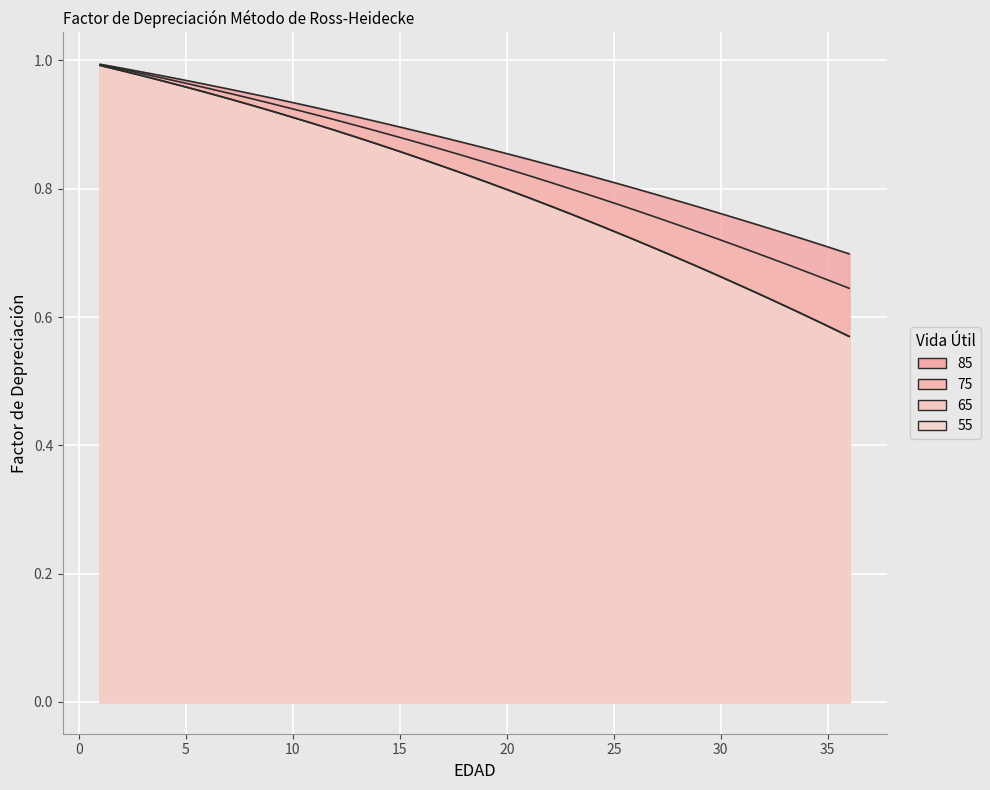

What is the value of the 65 point at the 26th from the left?

0.7